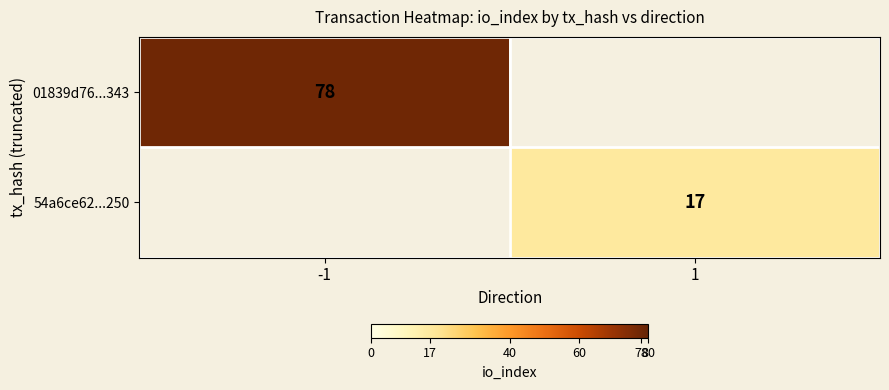

Is the value of 54a6ce62...250 at 1 greater than the value of 01839d76...343 at -1?

No